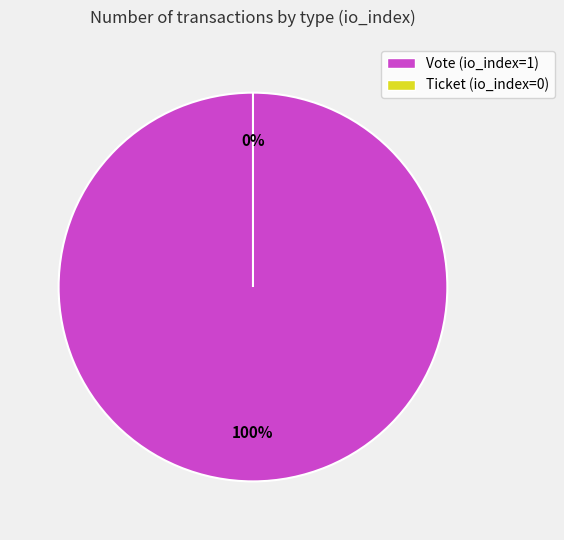

What is the change in value from Vote to Ticket?

-1